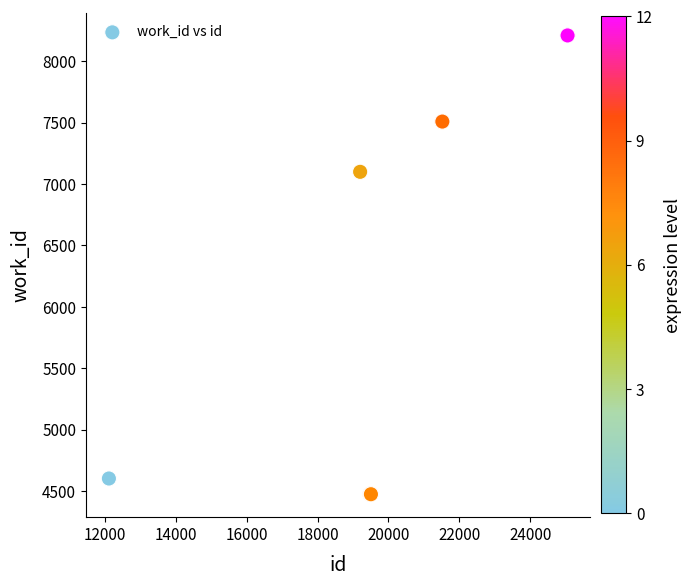

What Y value in the scatter plot is closest to 6342?

7099